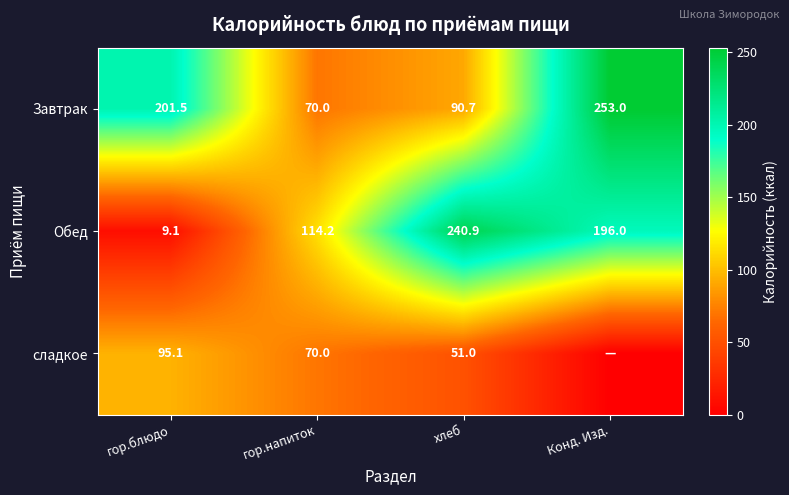

What is the difference between the second highest and second lowest values in the Обед series?

81.8